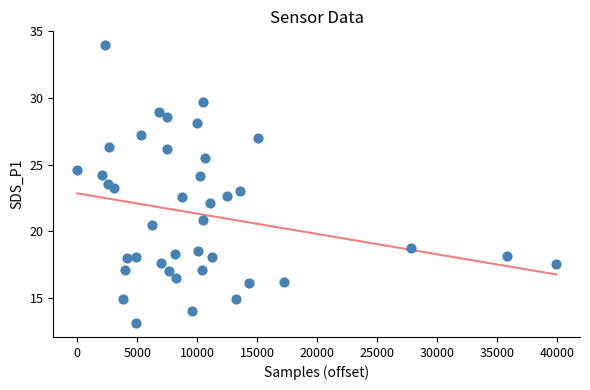

What is the range of Y values (max minus min)?

20.8